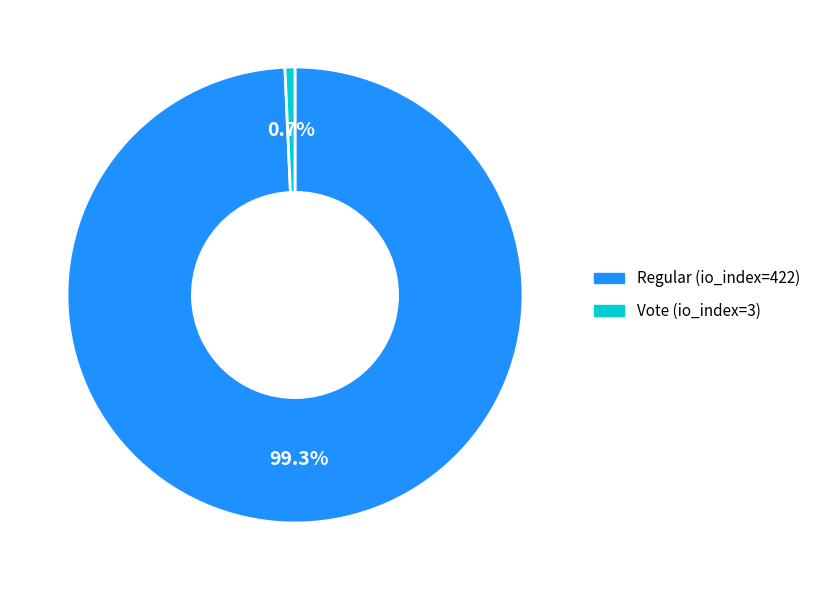

To the nearest percent, what percentage of the pie is Regular (io_index=422)?

99%